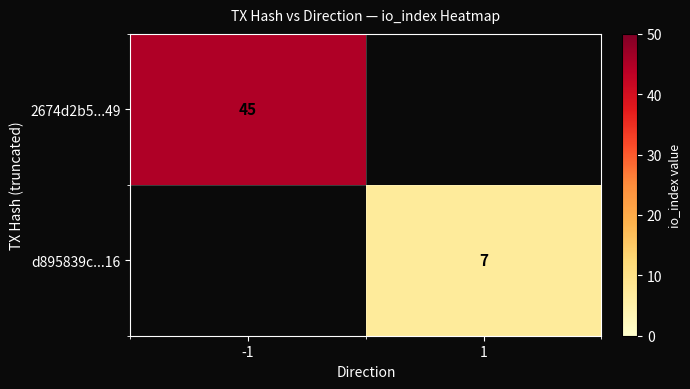

The value of d895839c...16 at 1 is 2.8. True or false?

False